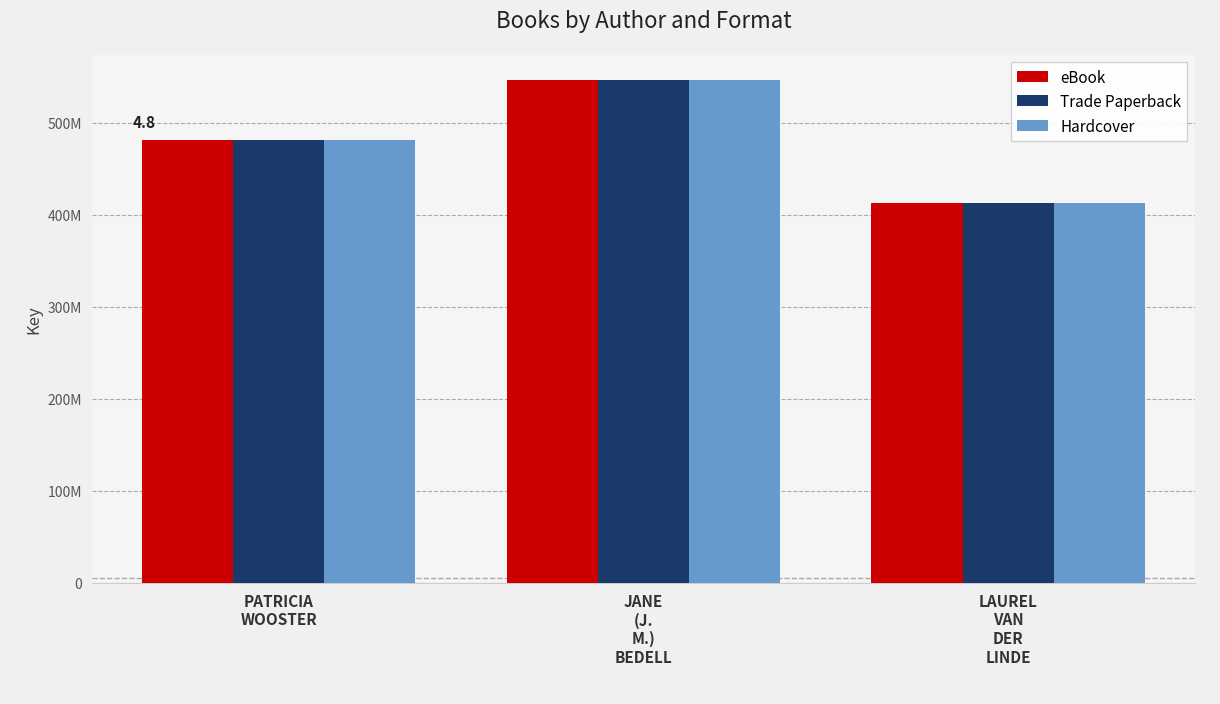

What is the label of the 1st bar from the right?

LAUREL
VAN
DER
LINDE